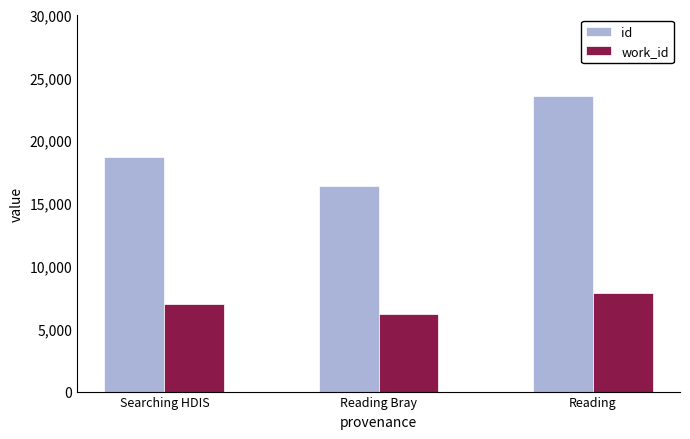

At which label is work_id closest to 7004?

Searching HDIS